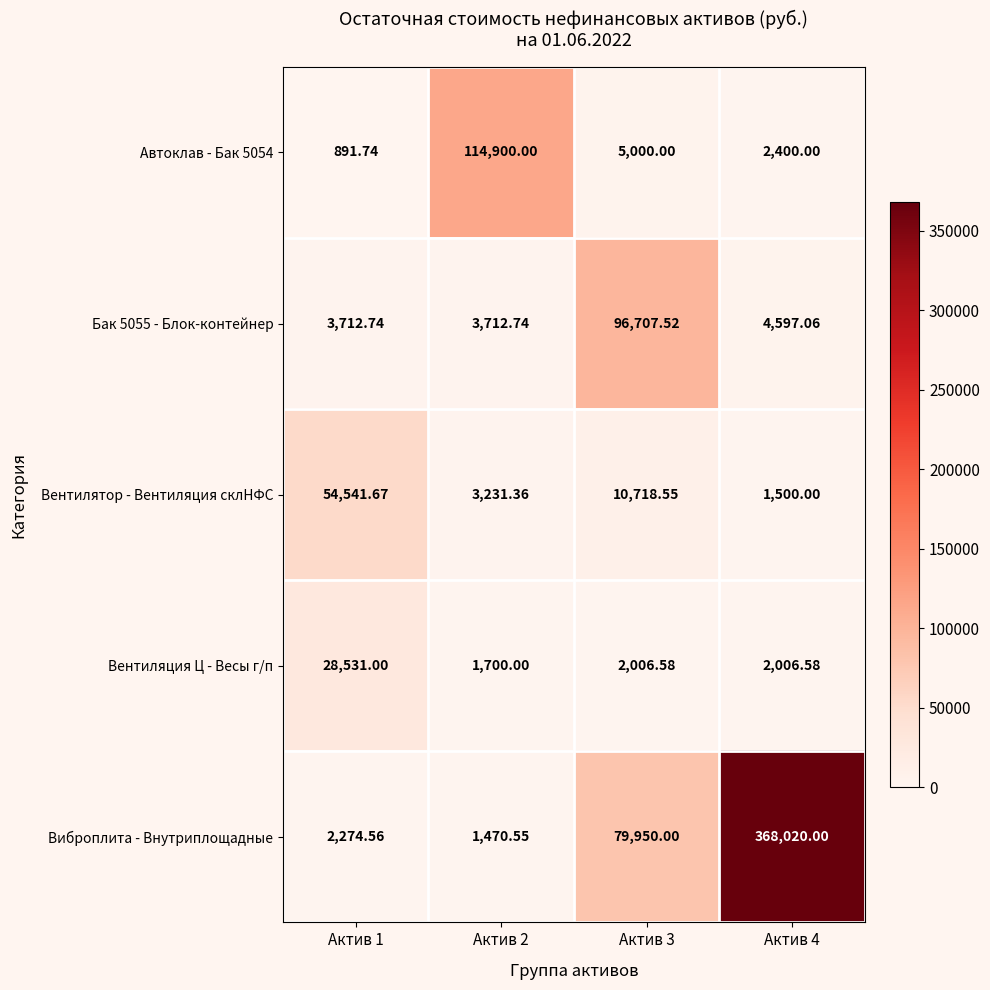

Which series changed the most between Актив 2 and Актив 3?

Автоклав - Бак 5054